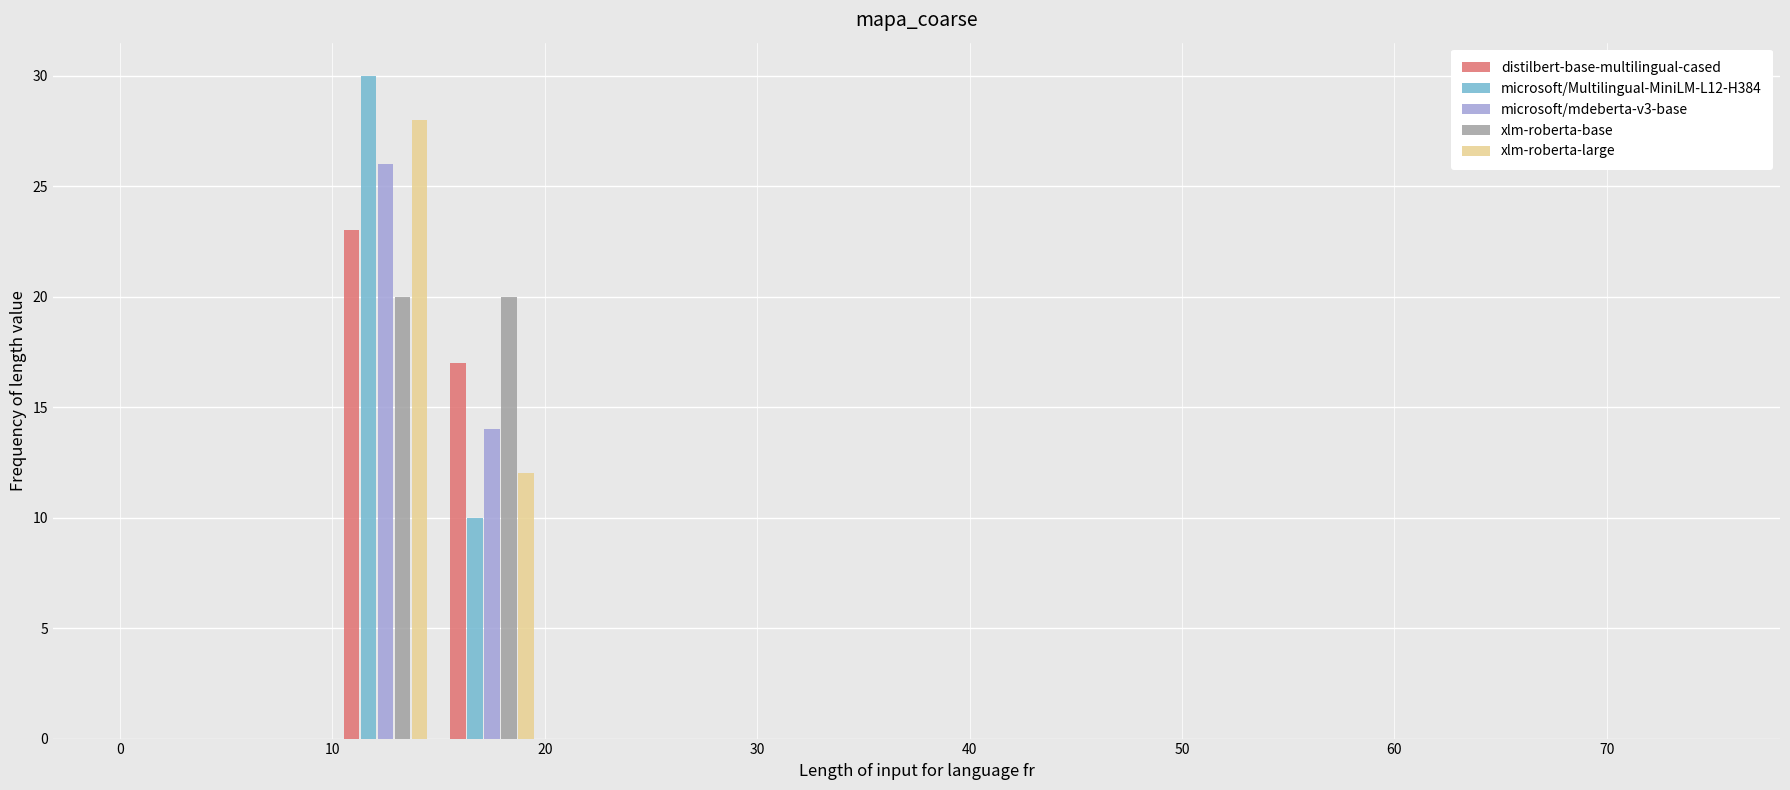

What is the height of the xlm-roberta-base bar covering 10 to 15 on the x-axis? The values are not printed on the chart, so give them approximately, as read against the axis.

20